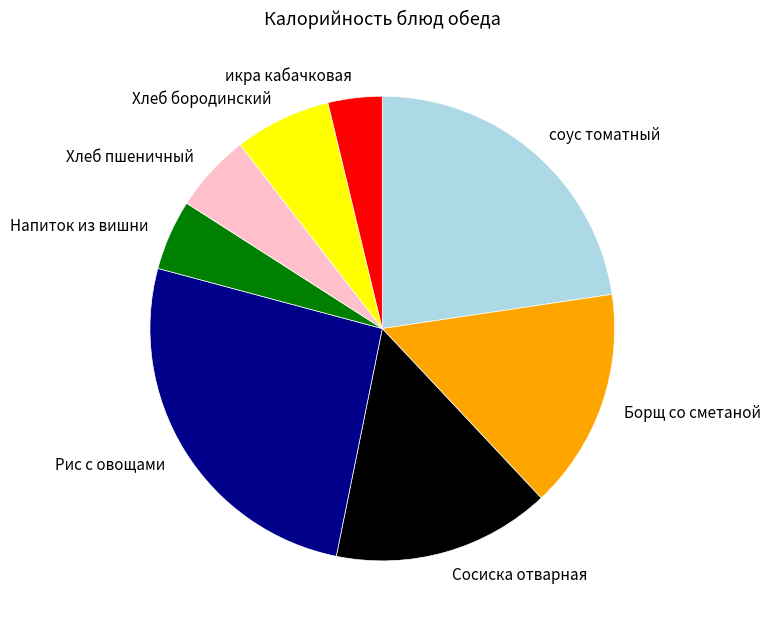

Is the sum of Сосиска отварная and икра кабачковая greater than half?

No